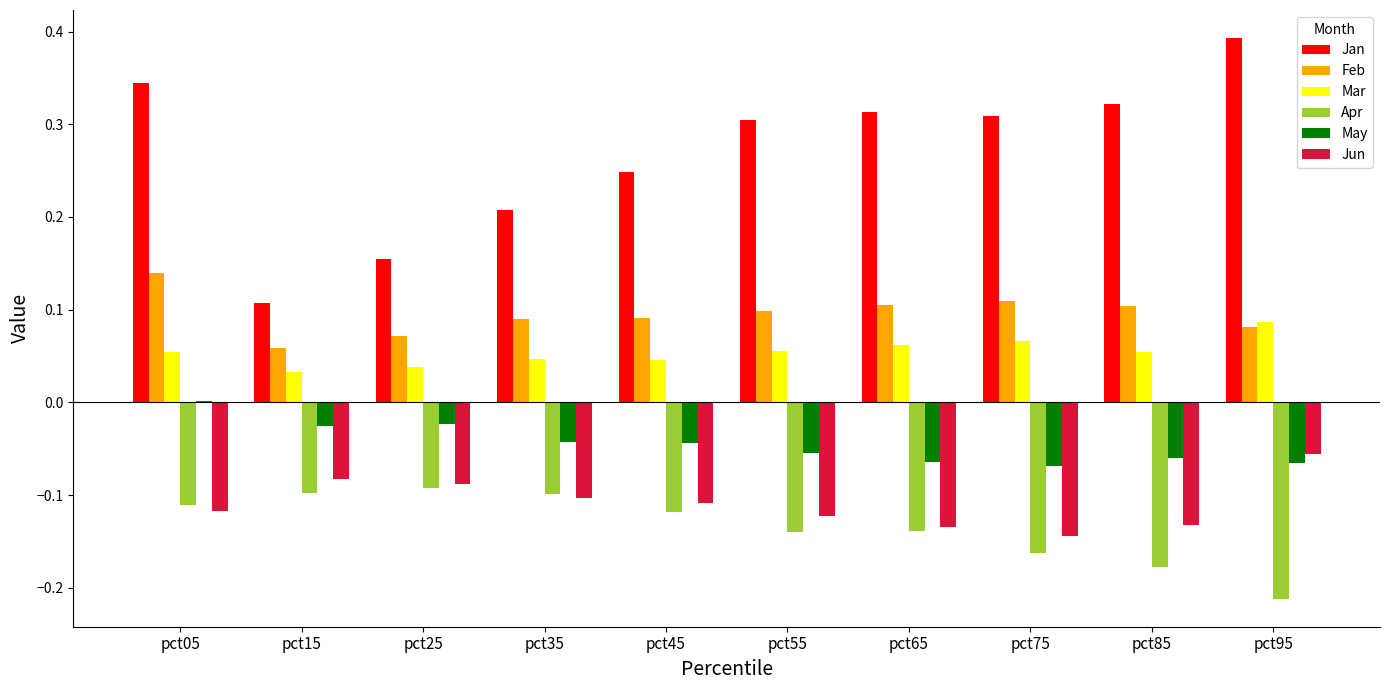

The Mar series shows 0.1 at pct95. True or false?

True